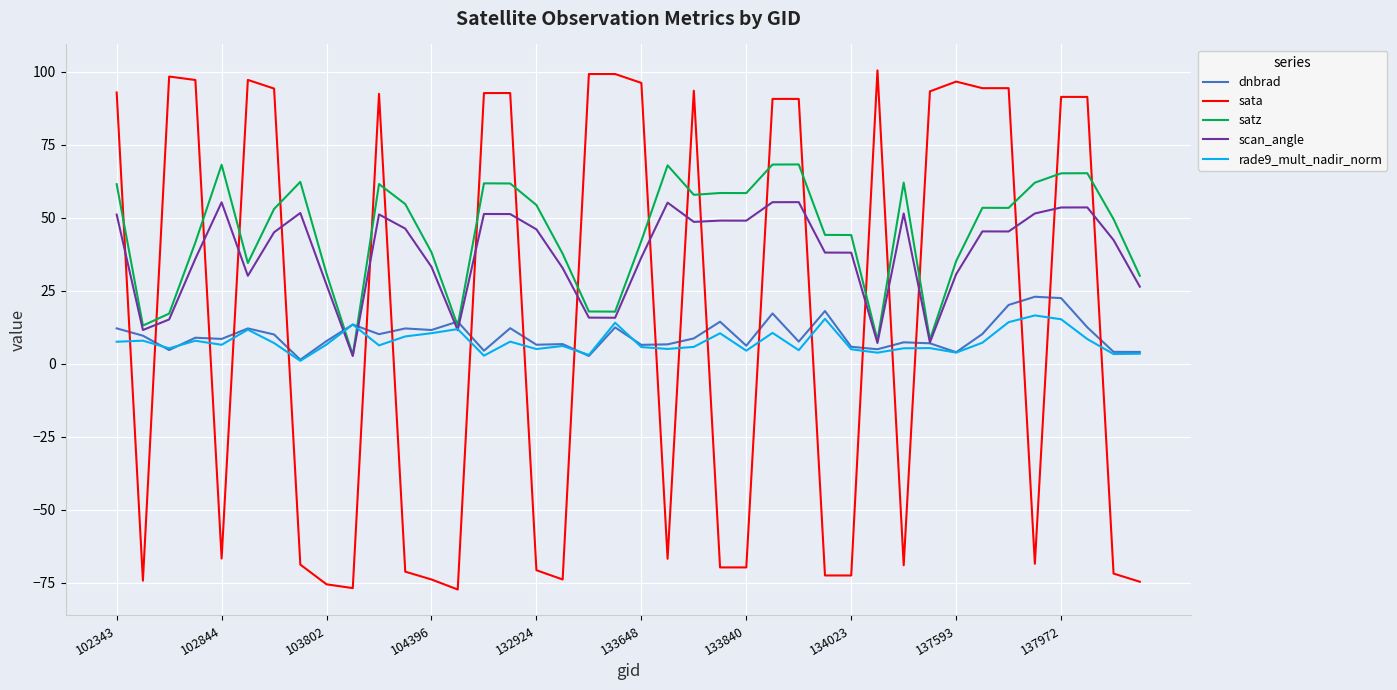

Which series has the widest spread of values?

sata